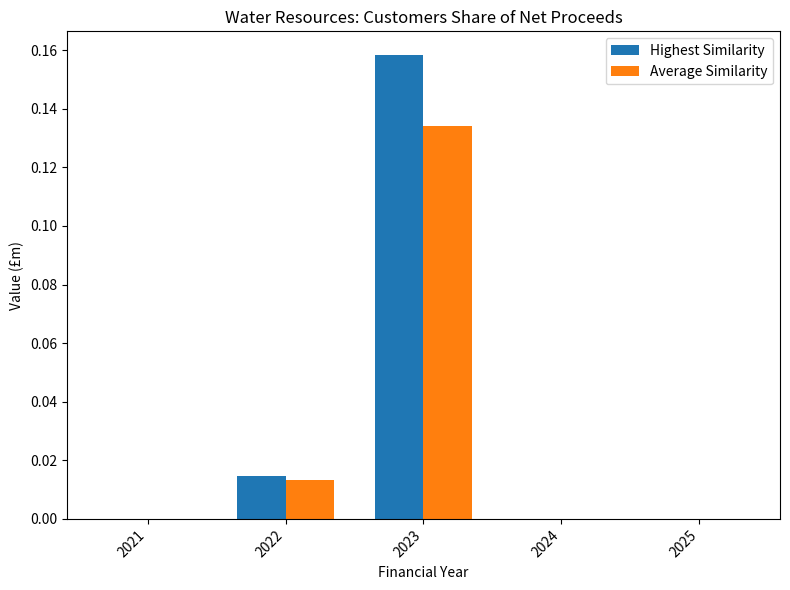

Which series has the largest total across all categories?

Highest Similarity